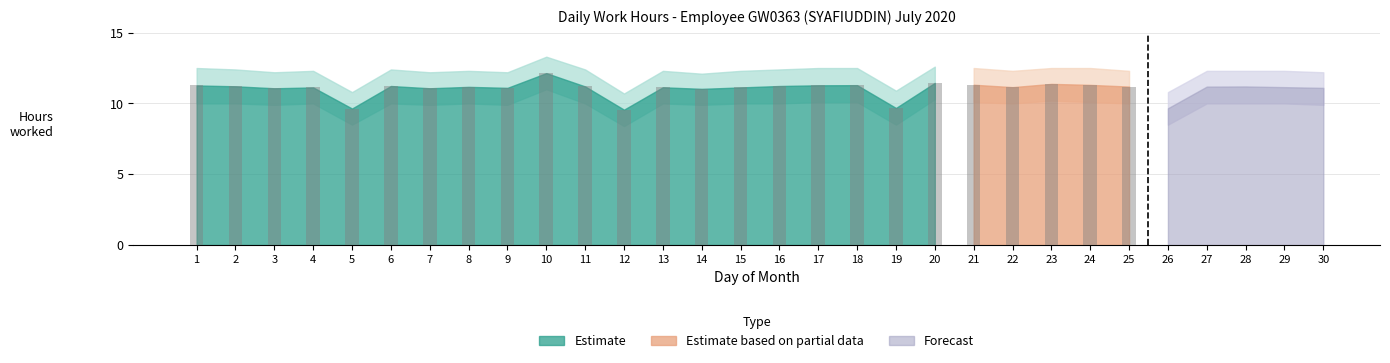

At which label does Low Upper first exceed 12?

1